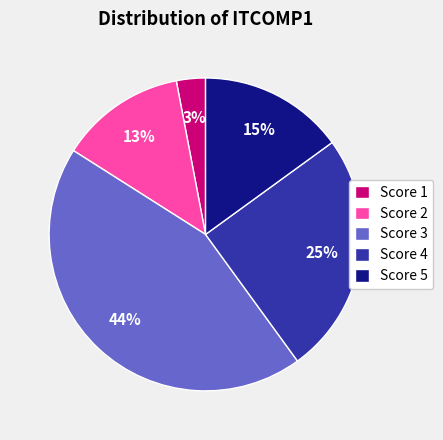

Rank the categories by value from lowest to highest.

Score 1, Score 2, Score 5, Score 4, Score 3